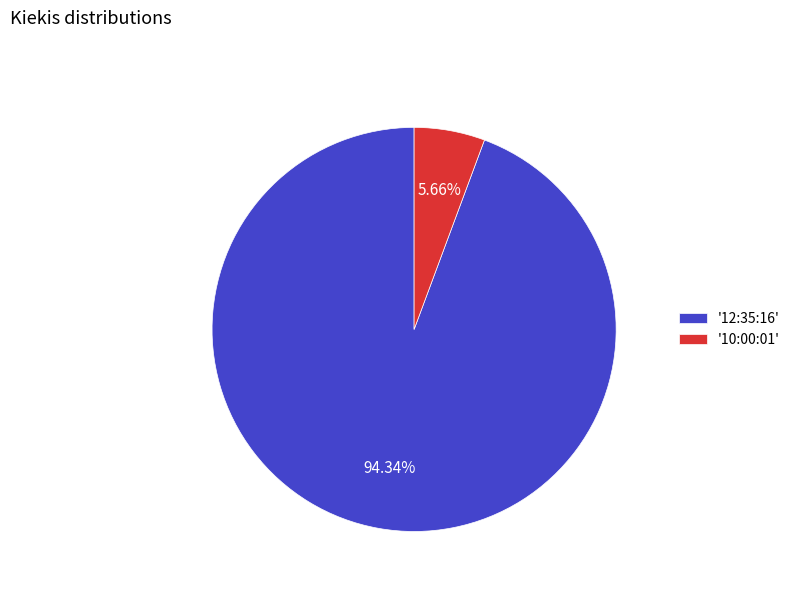

Combined, do '10:00:01' and '12:35:16' account for over 50%?

Yes